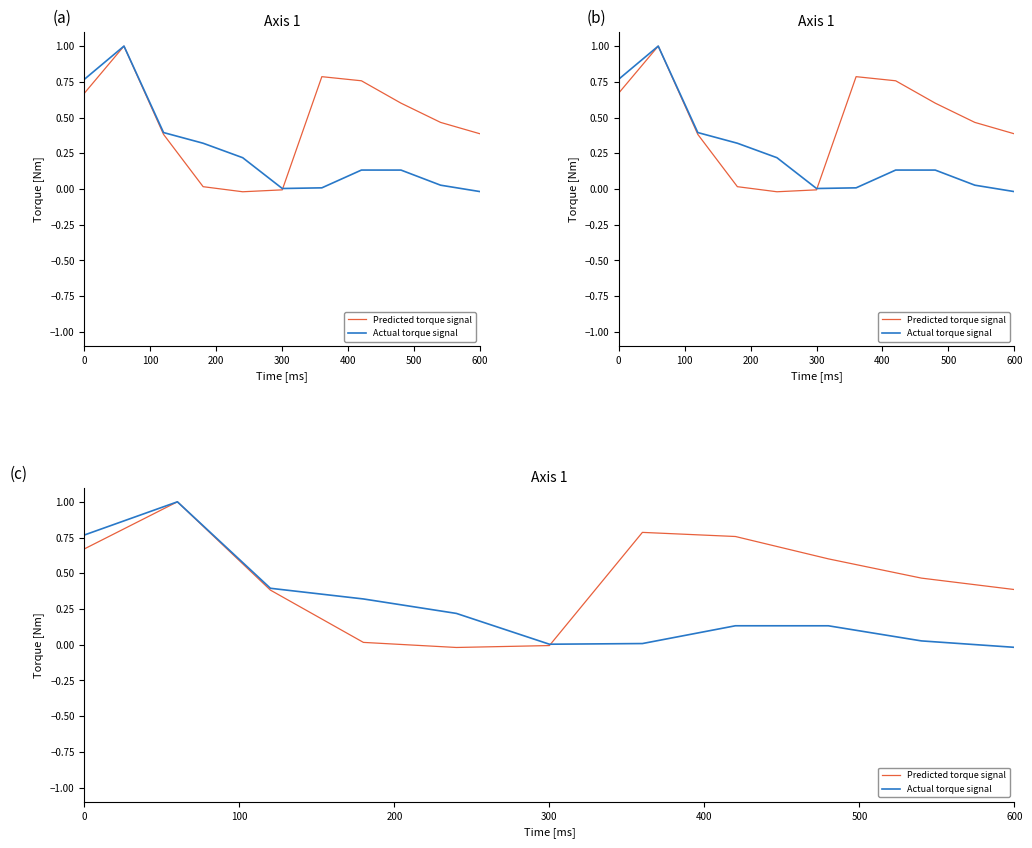

What are all the series names shown in the legend?

Predicted torque signal, Actual torque signal